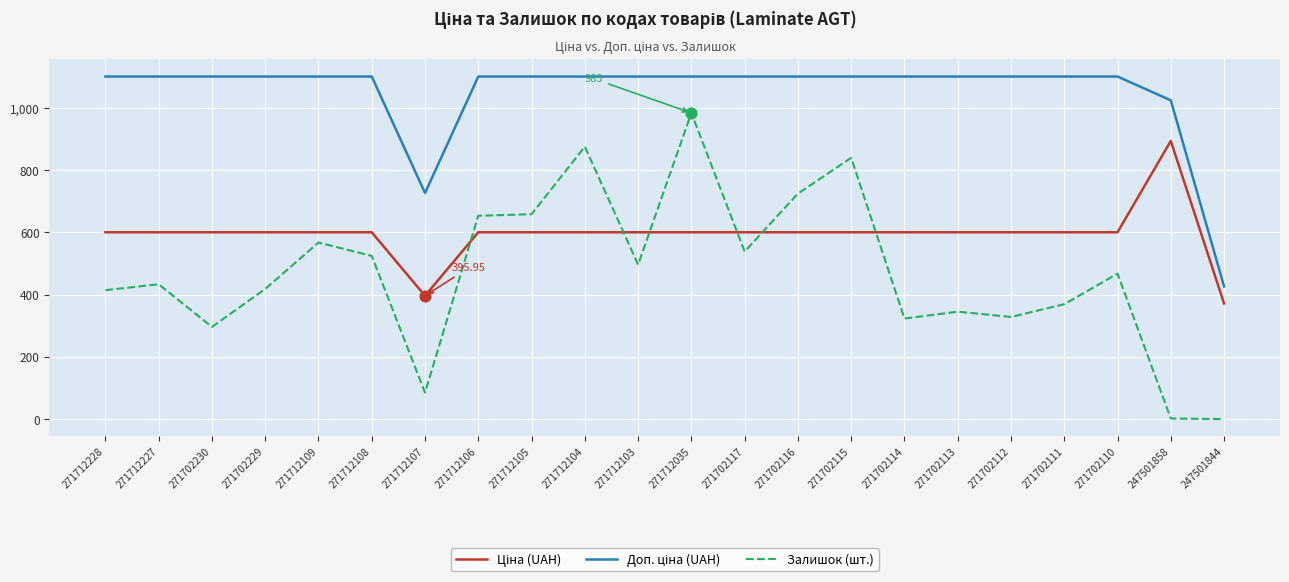

At which category is the sum across all series the highest?

271712035